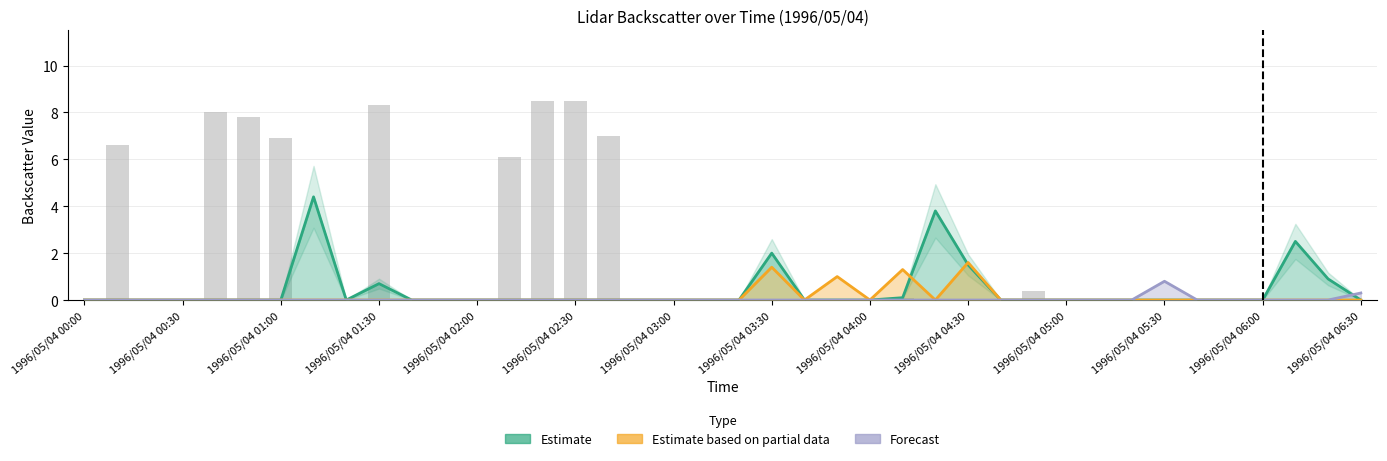

Is it true that col_16 equals 4.4 at 1996/05/04 06:00?

False